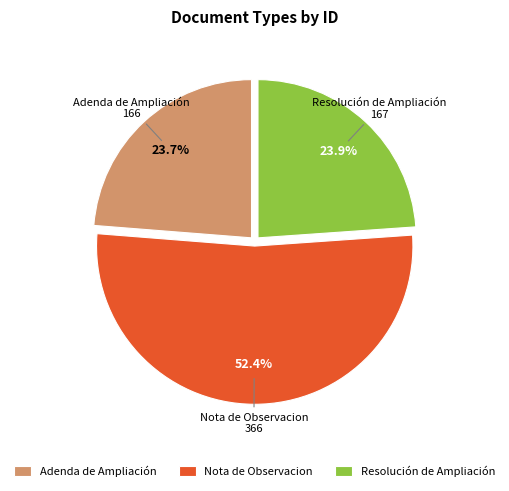

What is the ratio of the value at Adenda de Ampliación to the value at Resolución de Ampliación?

1.0